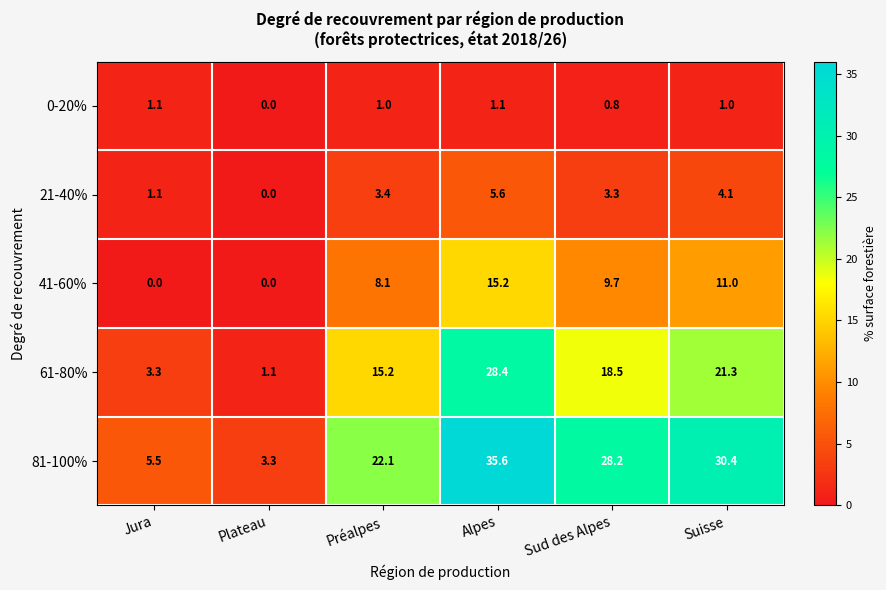

Reading right to left, extract all data points from this chart.

0-20%: Suisse=1.0	Sud des Alpes=0.8	Alpes=1.1	Préalpes=1.0	Plateau=0.0	Jura=1.1
21-40%: Suisse=4.1	Sud des Alpes=3.3	Alpes=5.6	Préalpes=3.4	Plateau=0.0	Jura=1.1
41-60%: Suisse=11.0	Sud des Alpes=9.7	Alpes=15.2	Préalpes=8.1	Plateau=0.0	Jura=0.0
61-80%: Suisse=21.3	Sud des Alpes=18.5	Alpes=28.4	Préalpes=15.2	Plateau=1.1	Jura=3.3
81-100%: Suisse=30.4	Sud des Alpes=28.2	Alpes=35.6	Préalpes=22.1	Plateau=3.3	Jura=5.5